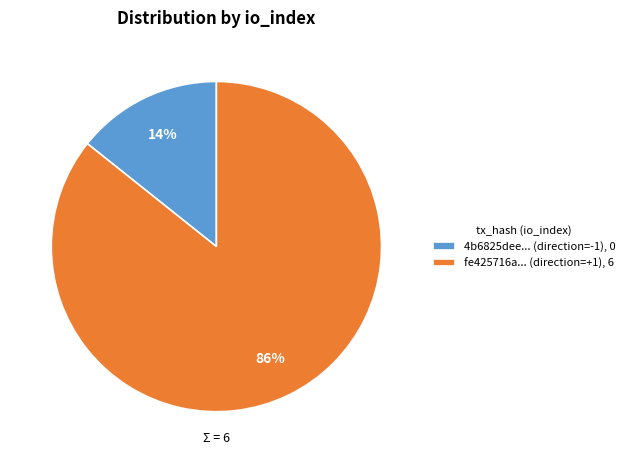

Which has a higher value, fe425716a... (direction=+1), 6 or 4b6825dee... (direction=-1), 0?

fe425716a... (direction=+1), 6